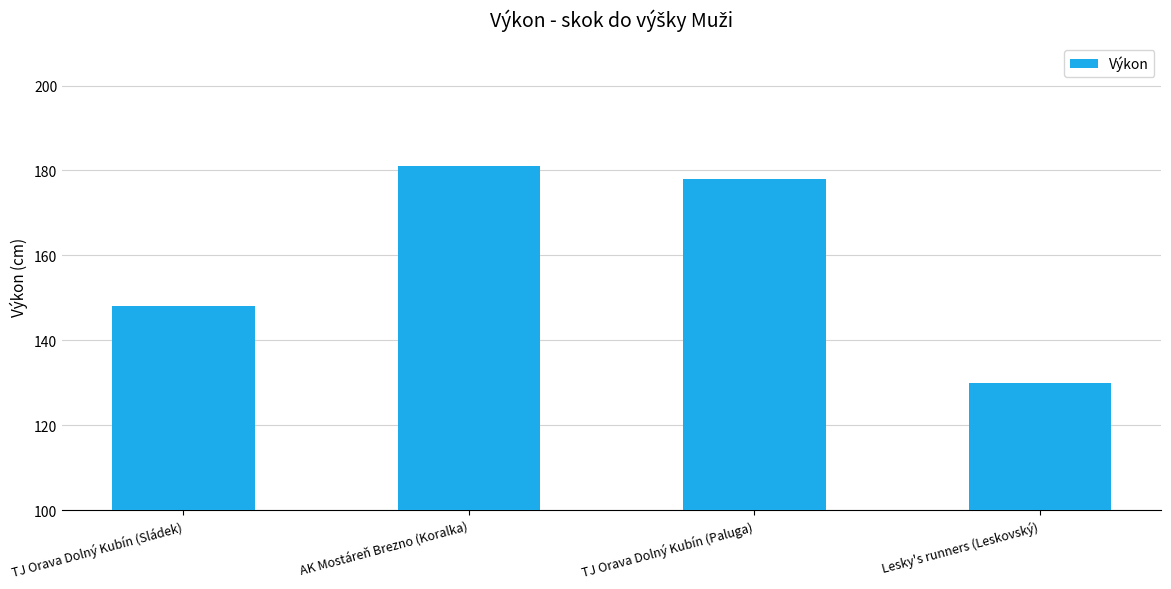

Reading left to right, extract all data points from this chart.

148	181	178	130